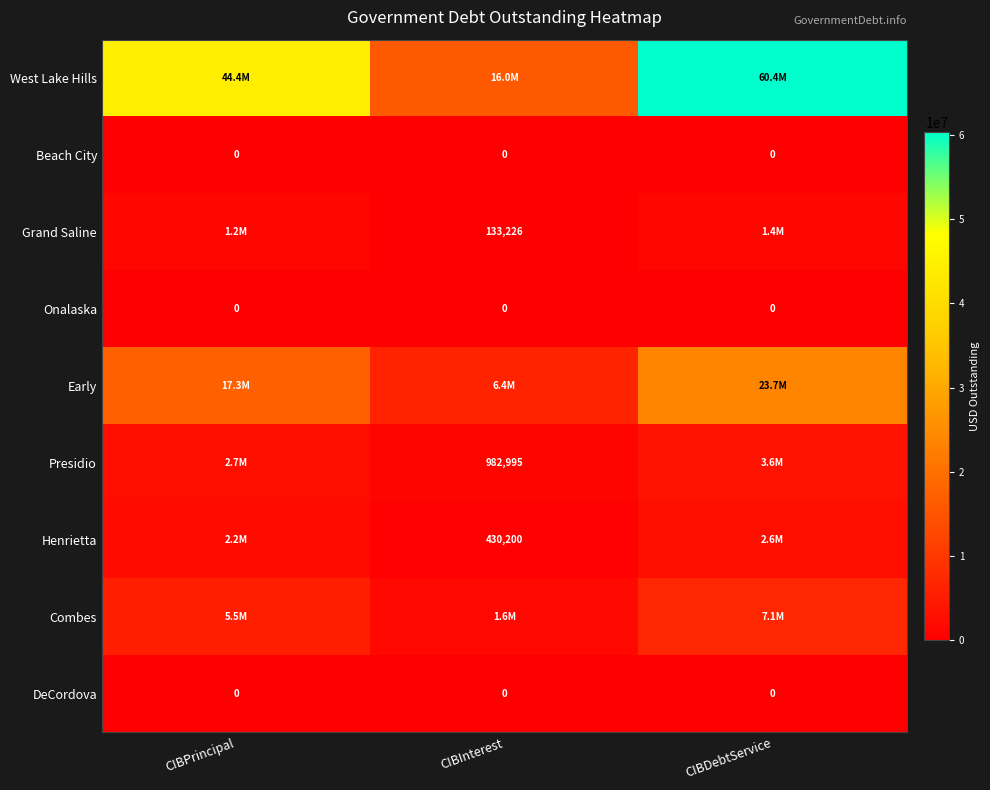

What is the difference between the maximum and minimum values in the West Lake Hills series?

44375000.0